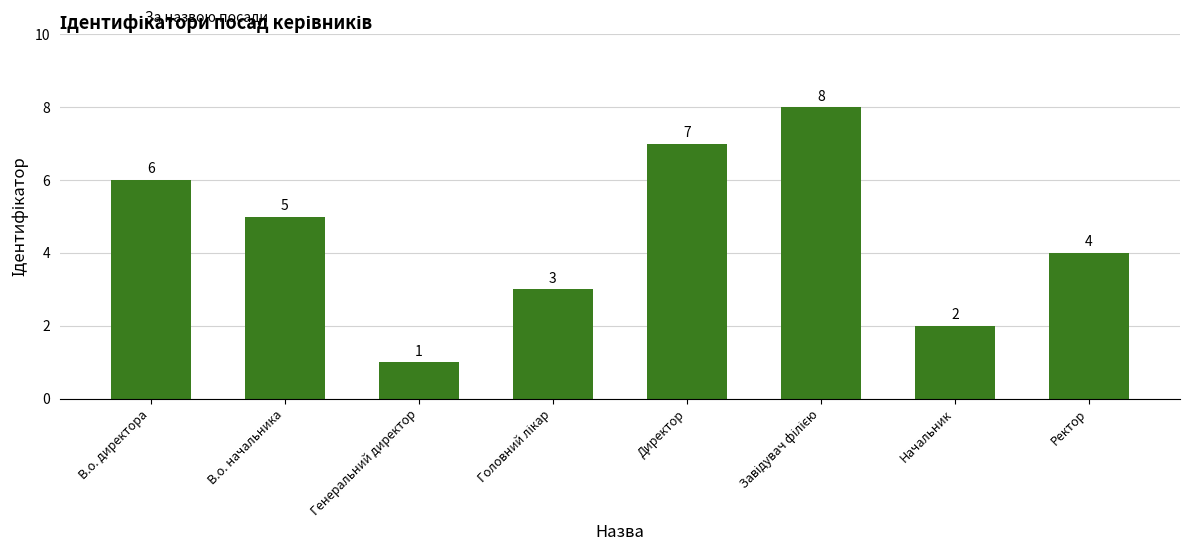

What is the value of the 1st bar from the left?

6